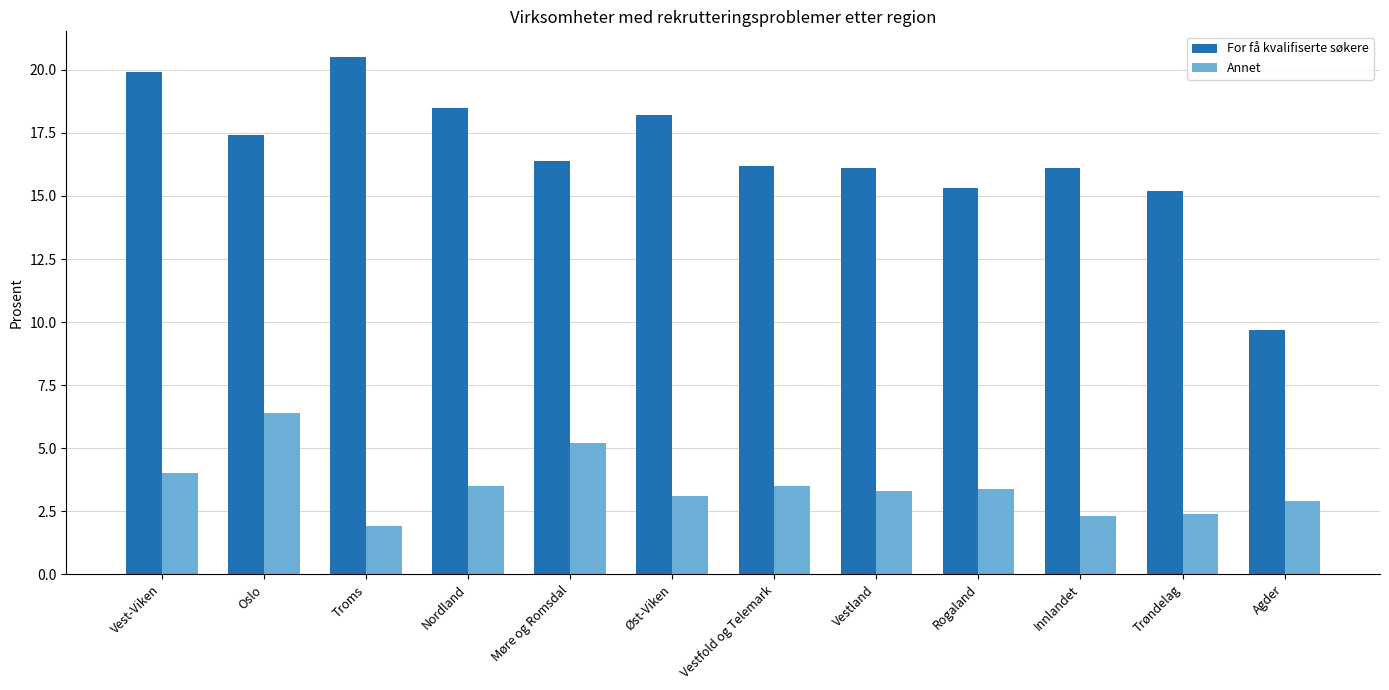

What are all the series names shown in the legend?

For få kvalifiserte søkere, Annet